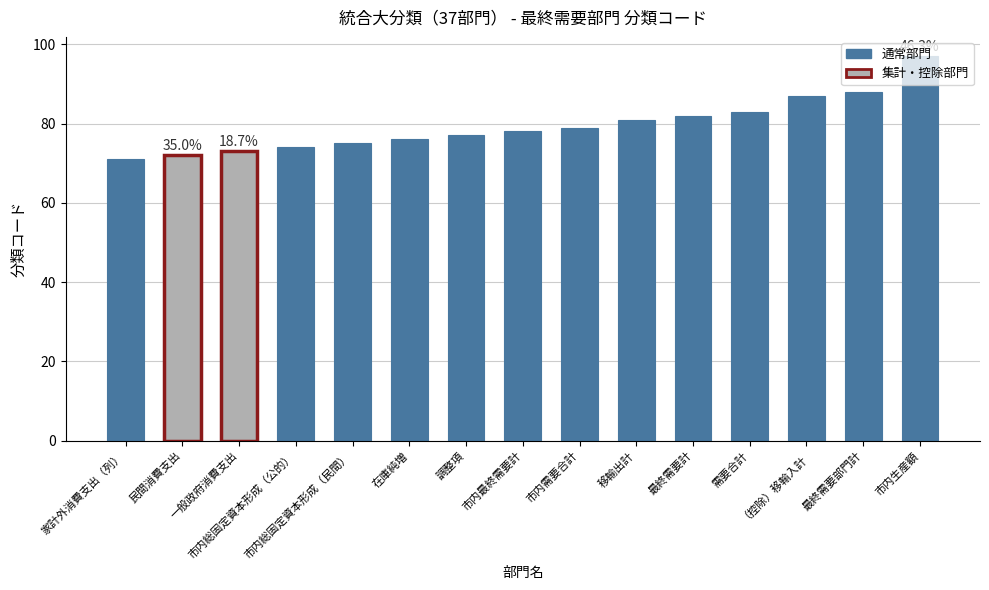

What position from the right is 需要合計?

4